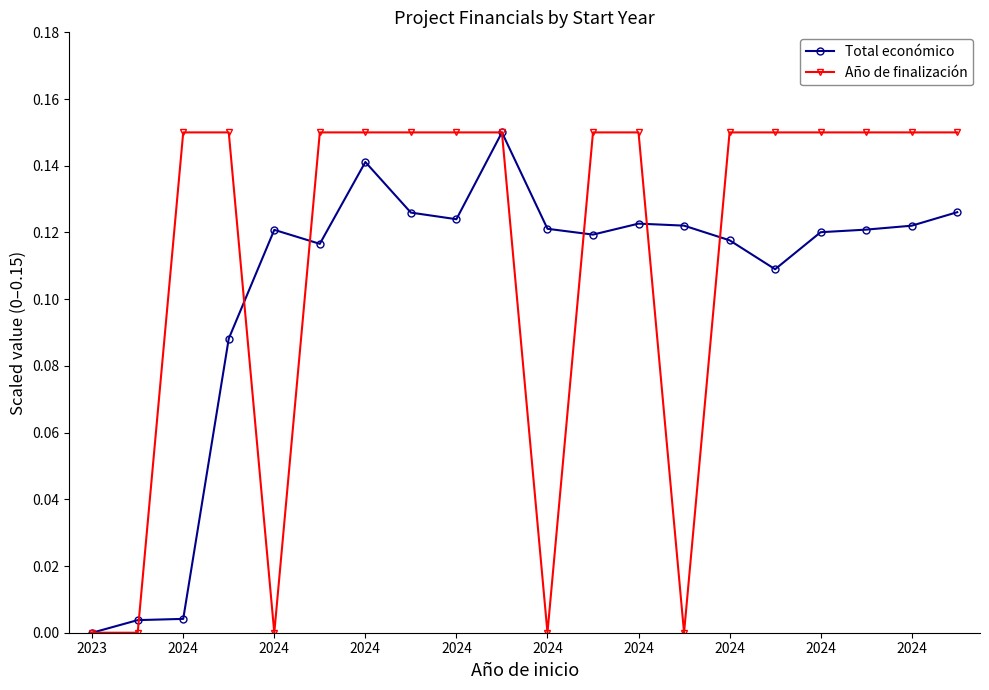

Does the chart have visible grid lines?

No